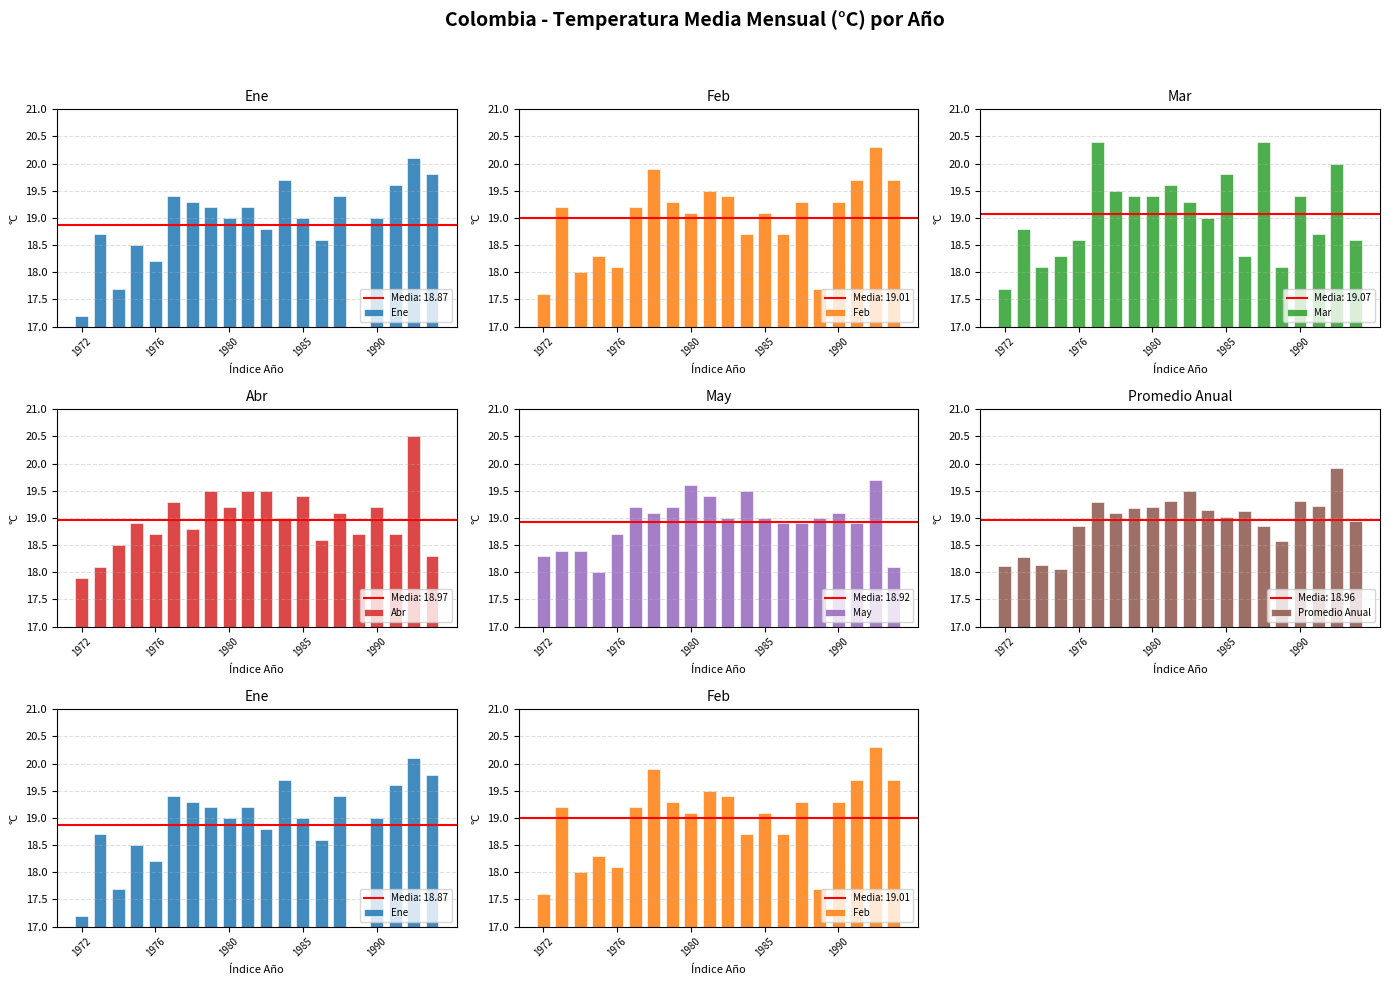

What is the maximum value shown in the chart?

20.5